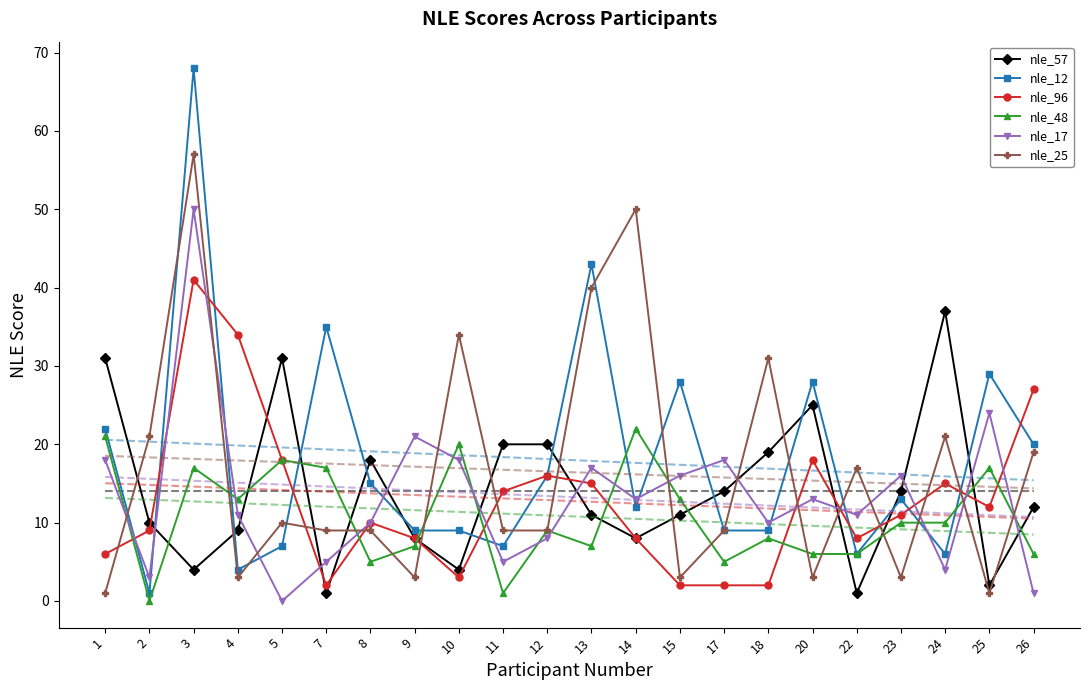

Which series has the largest total across all categories?

nle_12